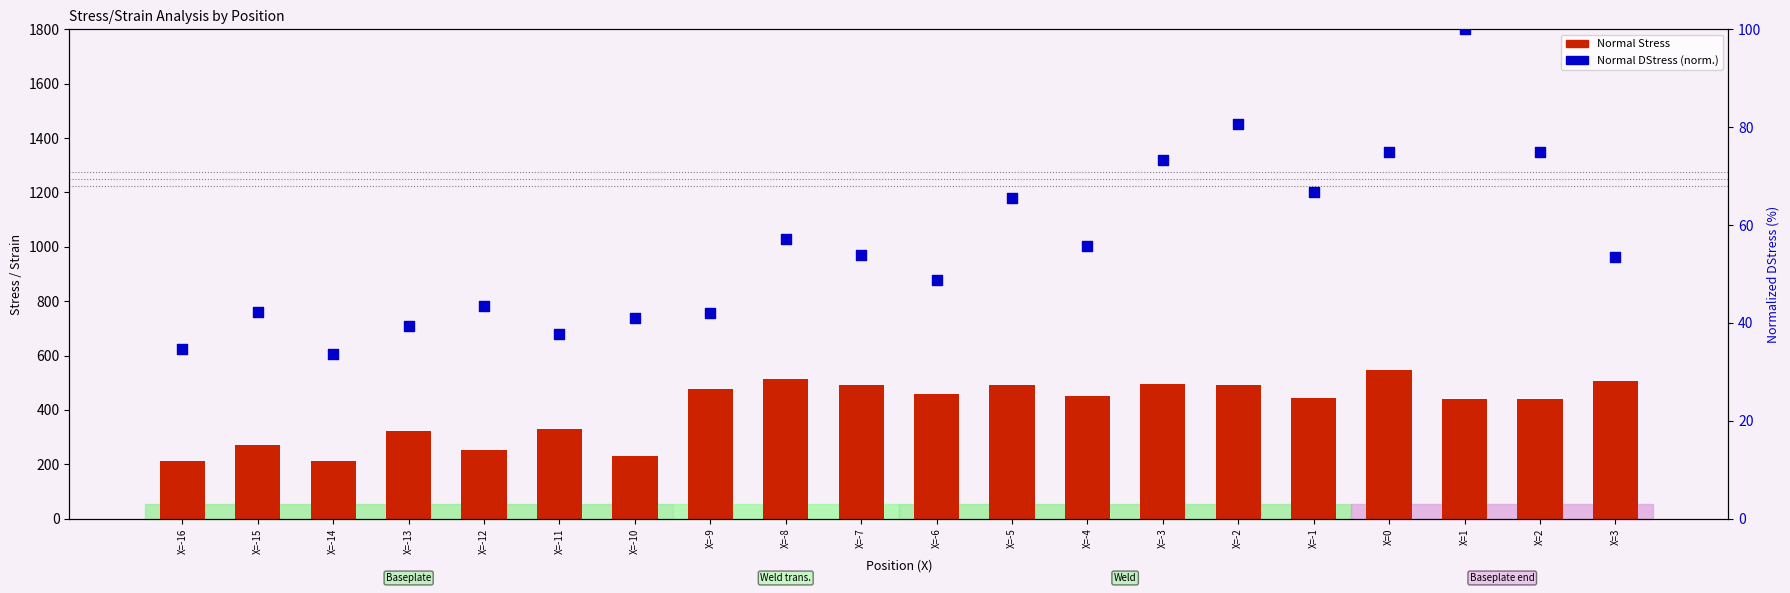

Which series reaches the minimum Y coordinate?

Normal DStress (normalized)